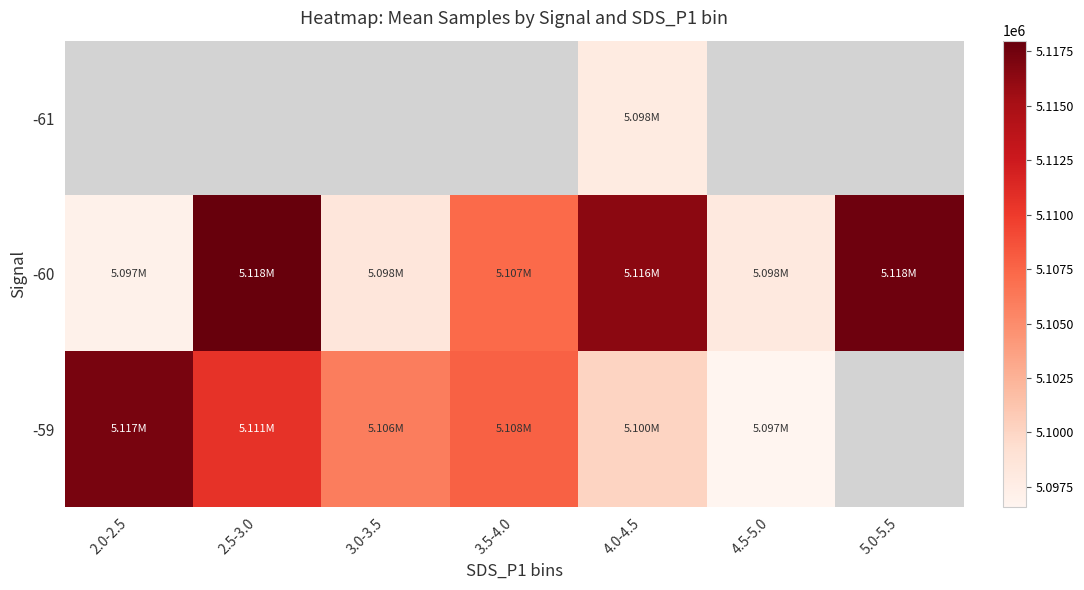

What is the sum of all -60 values?

35752830.5